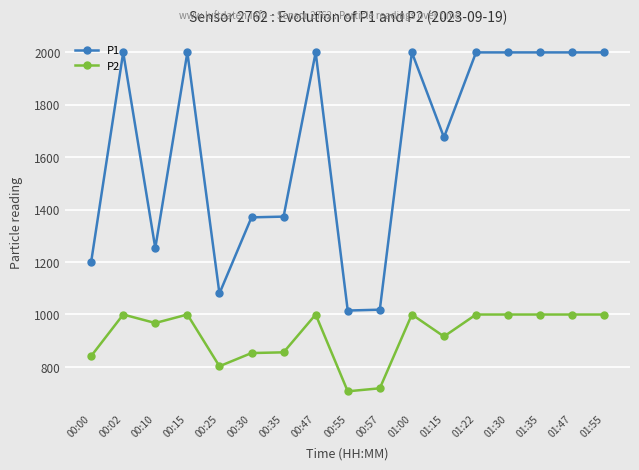

What is the sum of all P1 values?

27985.7